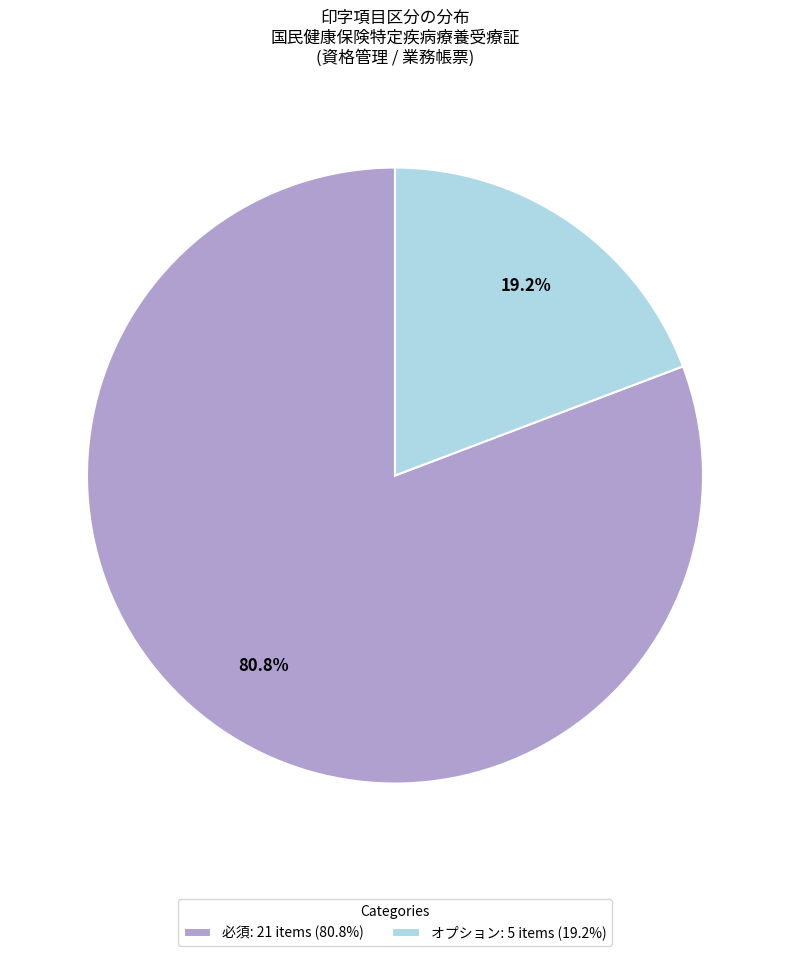

What percentage do オプション: 5 items (19.2%) and 必須: 21 items (80.8%) together represent?

100.0%